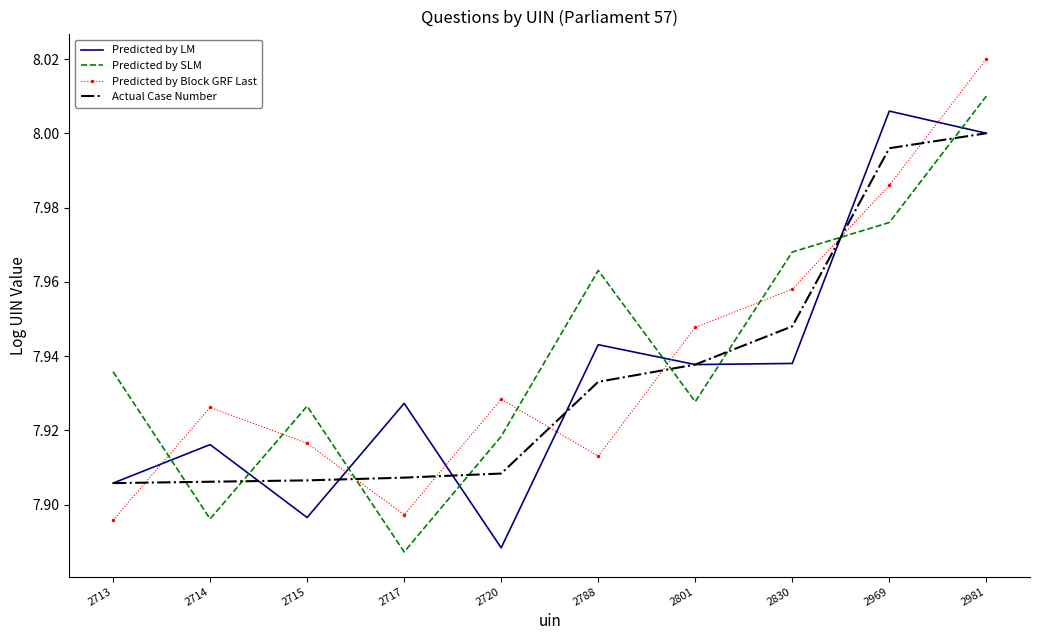

Which series has the largest range (max minus min)?

Predicted by Block GRF Last